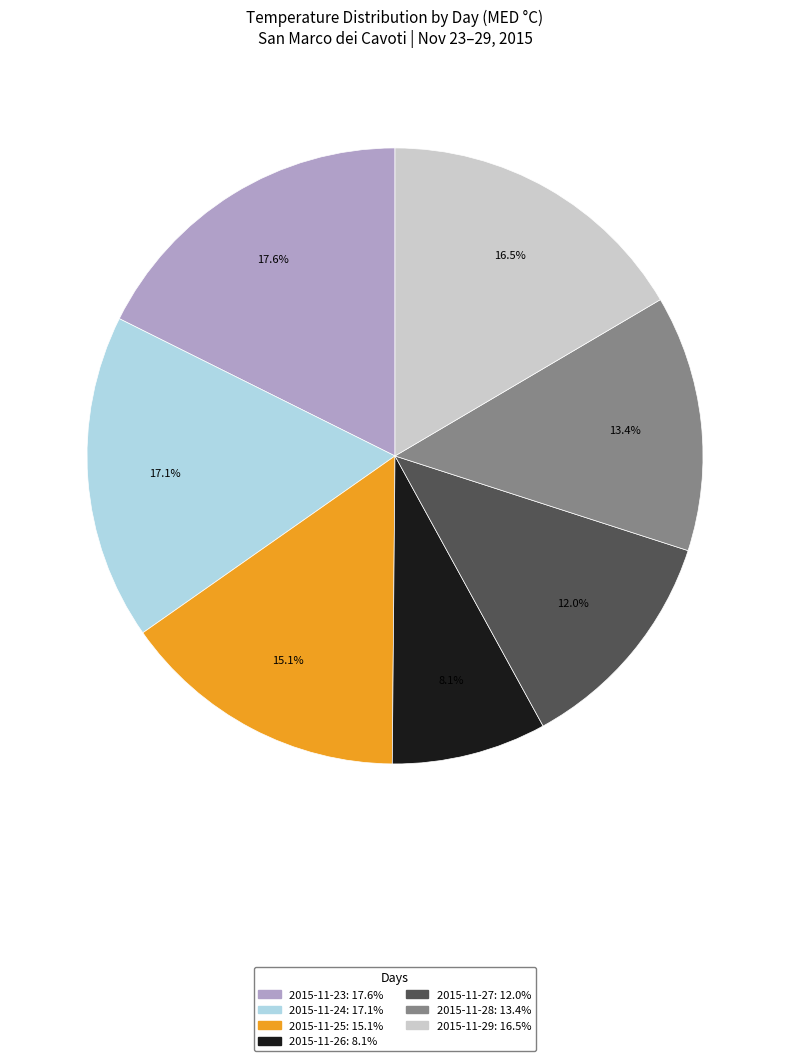

Is there a majority slice in this chart?

No